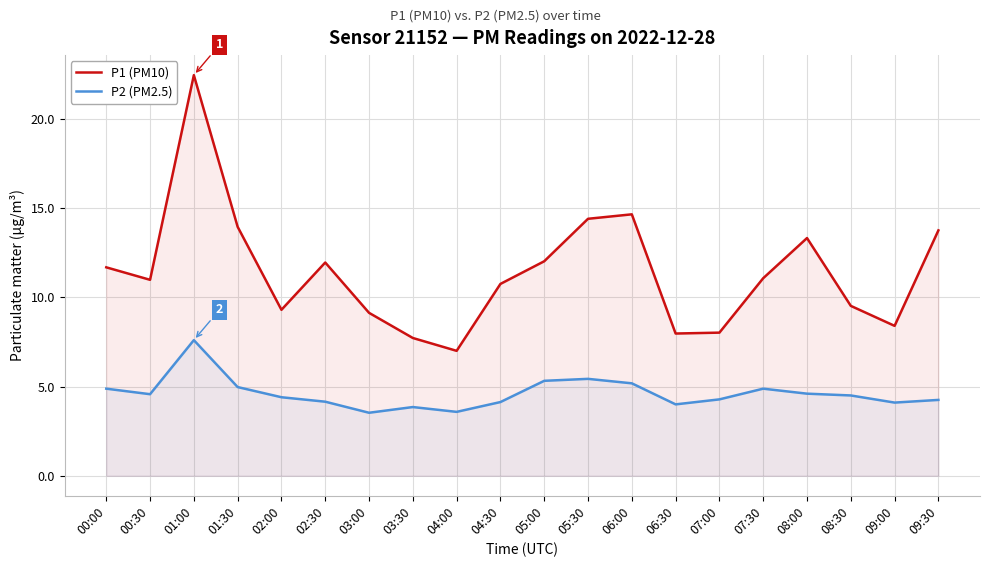

At 08:30, list the series in order from smallest to largest.

P2 (PM2.5), P1 (PM10)